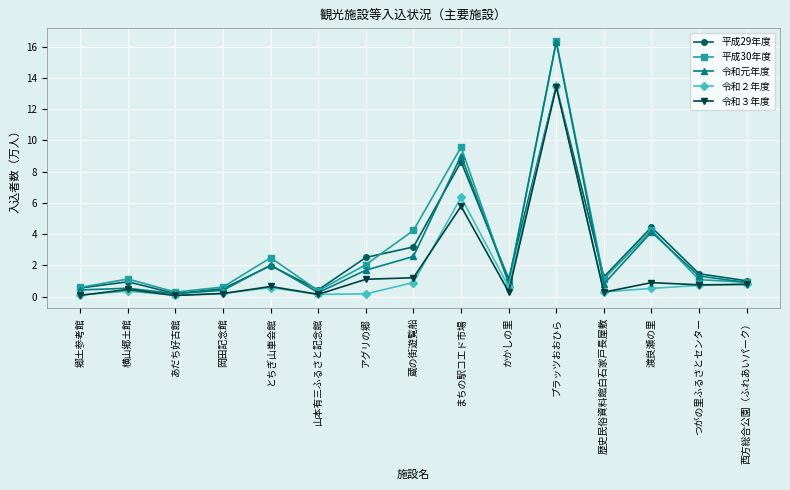

What is the label of the 9th point from the right?

アグリの郷